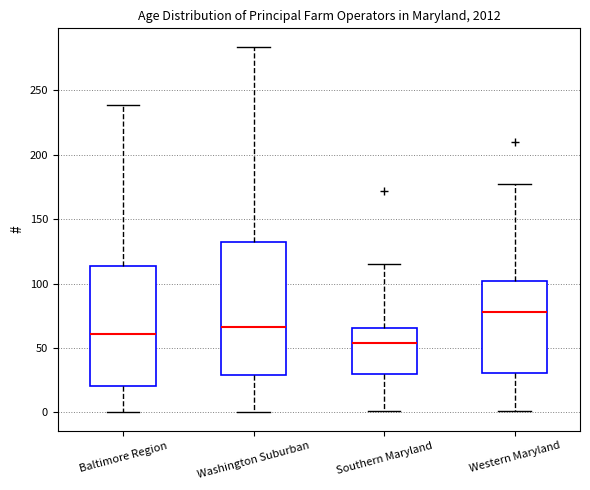

Reading left to right, transcribe this box plot: for each box, give where its median line is, the range the box spans, and where its two whiskers end, as read against the y-axis. The values are not printed on the chart, so give them approximately, as read against the axis.

Baltimore Region: median 60, box 20 to 115, whiskers 0 to 240
Washington Suburban: median 65, box 30 to 130, whiskers 0 to 285
Southern Maryland: median 55, box 30 to 65, whiskers 0 to 115
Western Maryland: median 80, box 30 to 100, whiskers 0 to 175